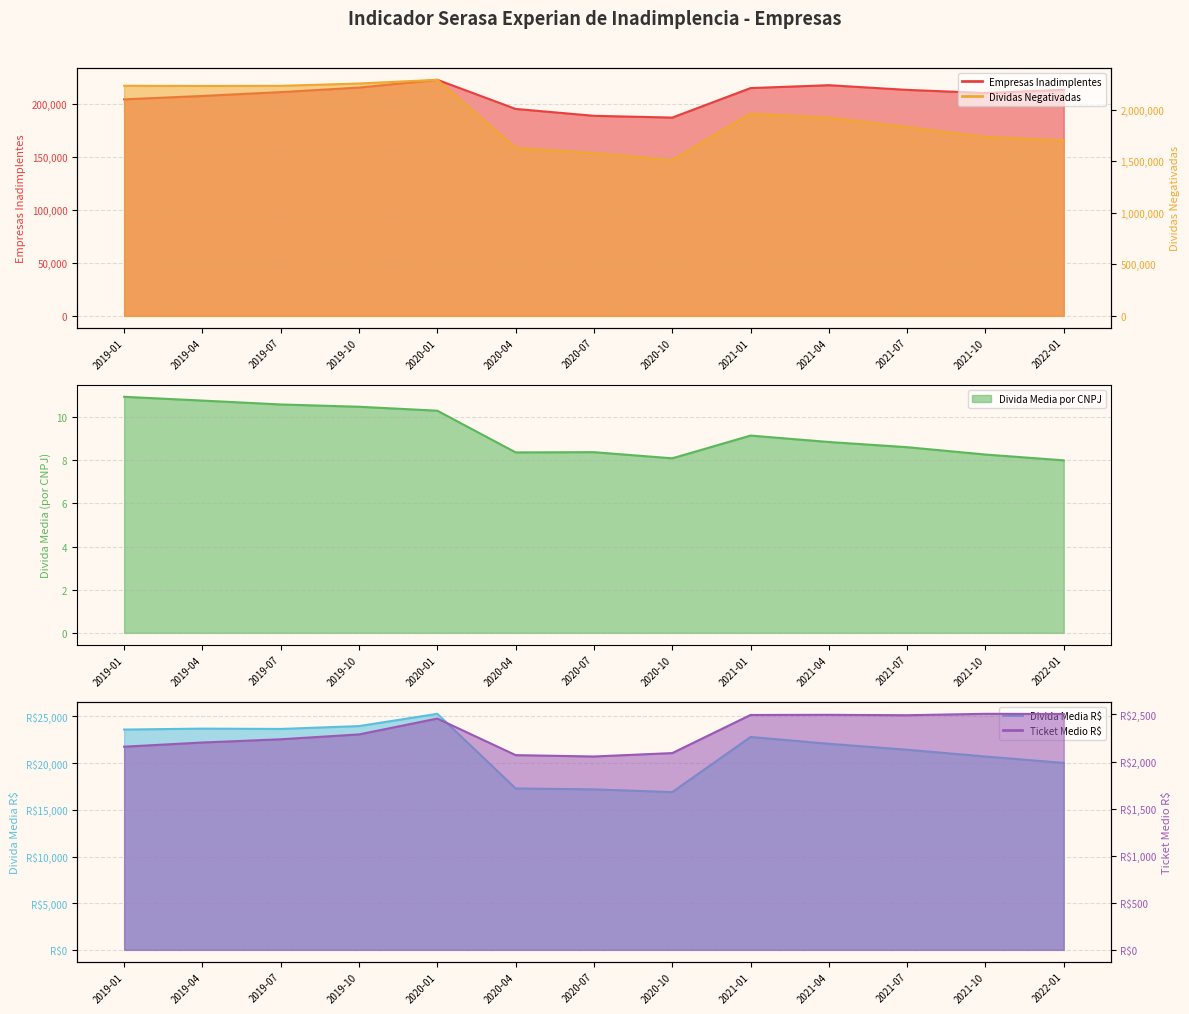

How many interior local peaks does the Divida Media por CNPJ series have?

2